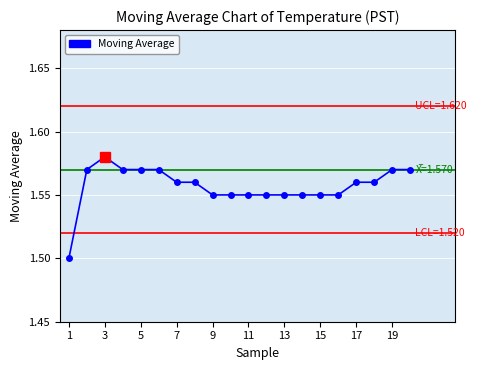

Reading right to left, extract all data points from this chart.

20=1.6	19=1.6	18=1.6	17=1.6	16=1.6	15=1.6	14=1.6	13=1.6	12=1.6	11=1.6	10=1.6	9=1.6	8=1.6	7=1.6	6=1.6	5=1.6	4=1.6	3=1.6	2=1.6	1=1.5